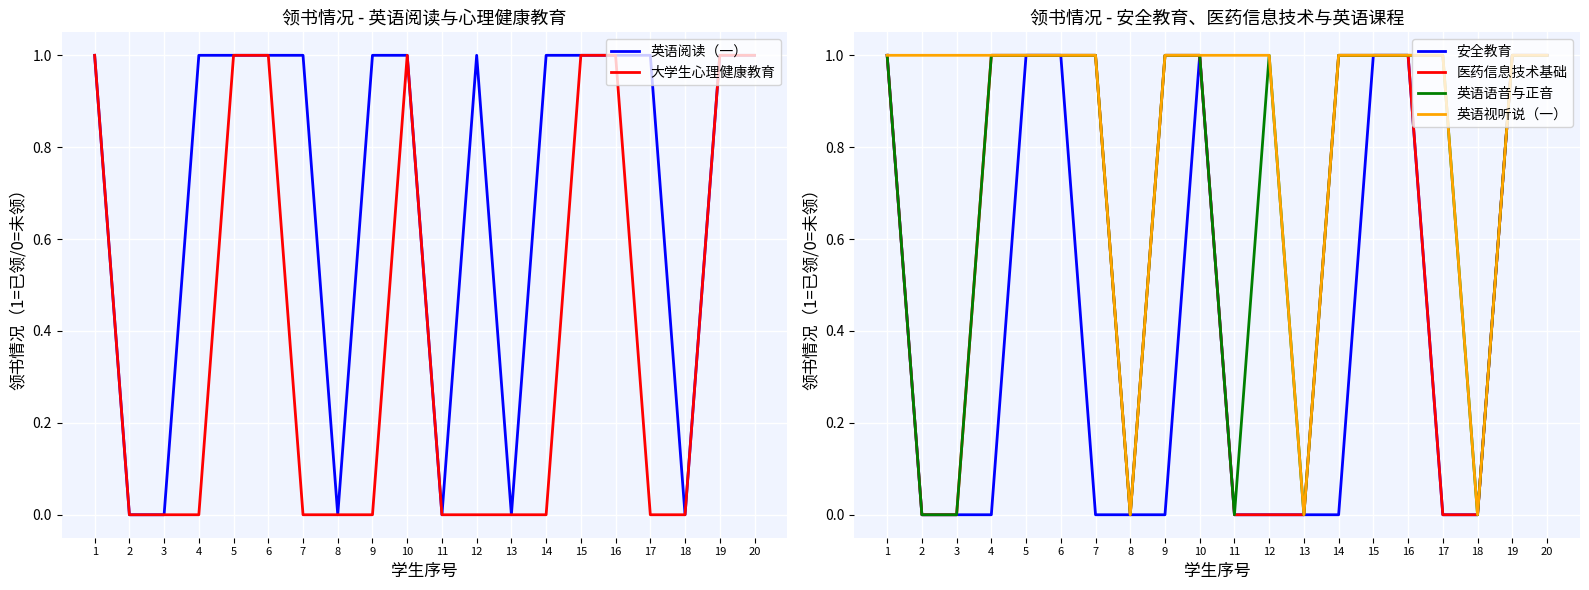

True or false: 英语视听说（一） and 大学生心理健康教育 intersect in this chart.

False